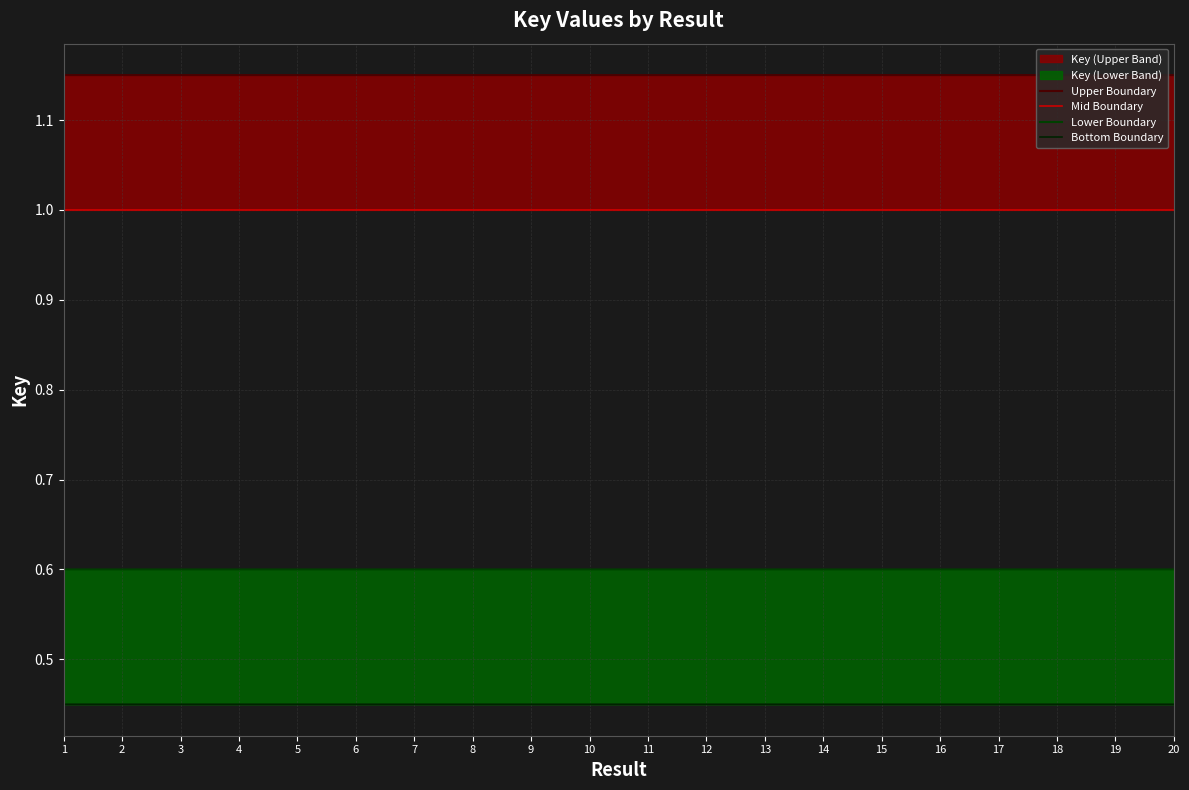

True or false: Upper Boundary and Lower Boundary cross at least once.

False